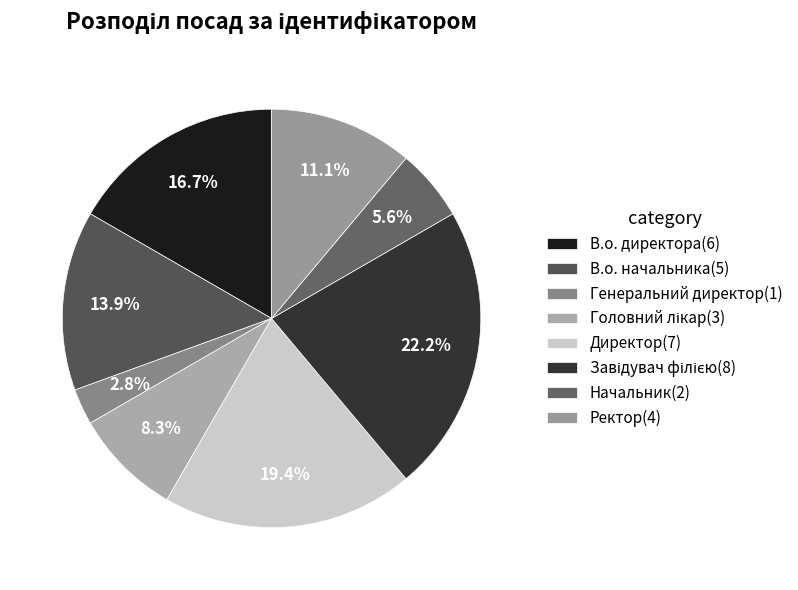

How many segments does this pie chart have?

8